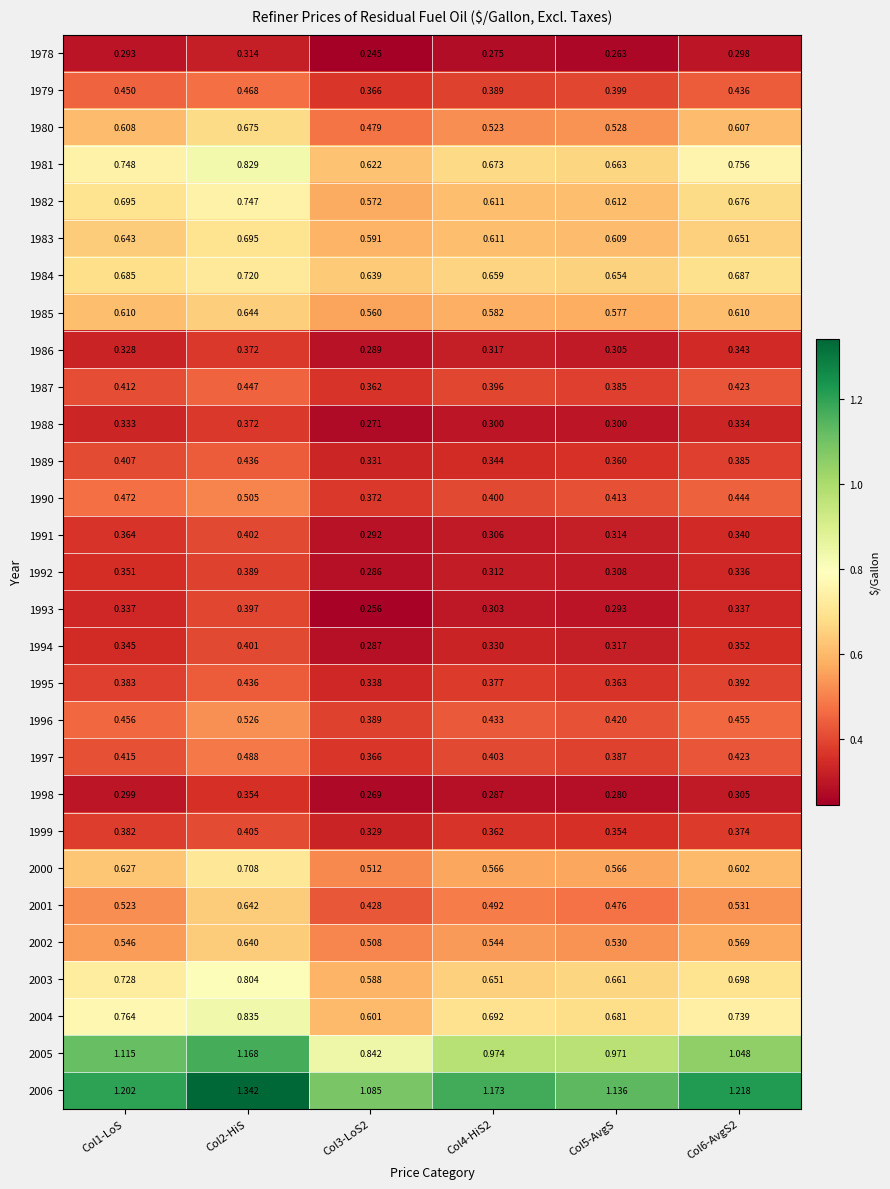

Is the value of 2003 at Col2-HiS greater than the value of 1989 at Col3-LoS2?

Yes